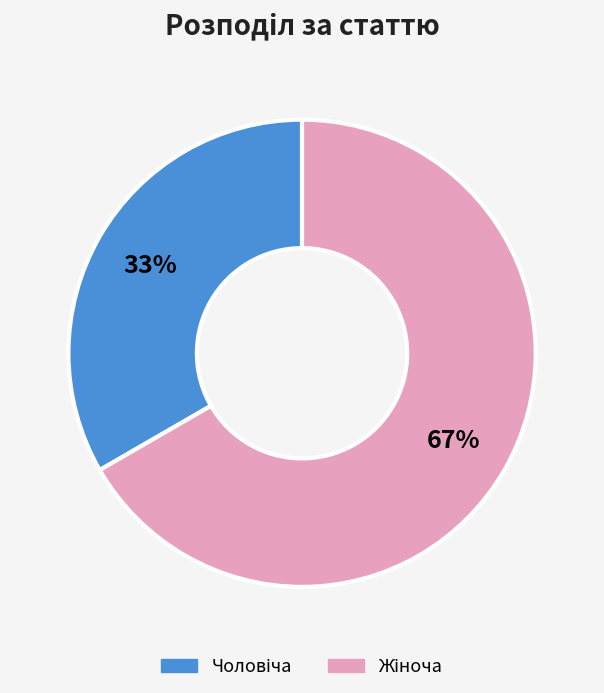

Count the number of slices in the pie.

2